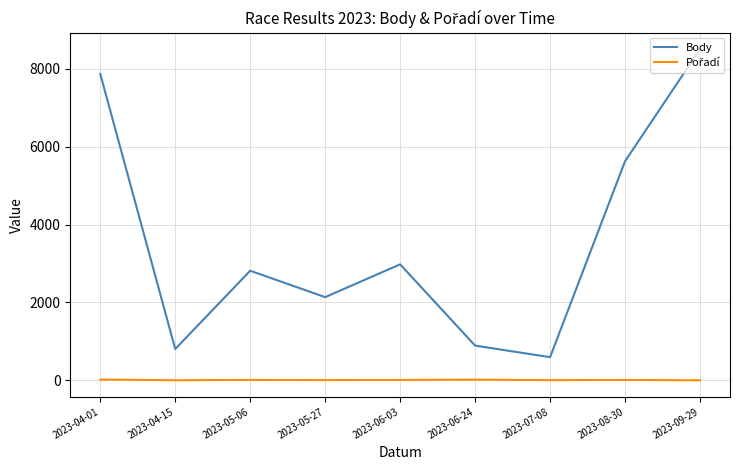

At which category is the sum across all series the highest?

2023-09-29